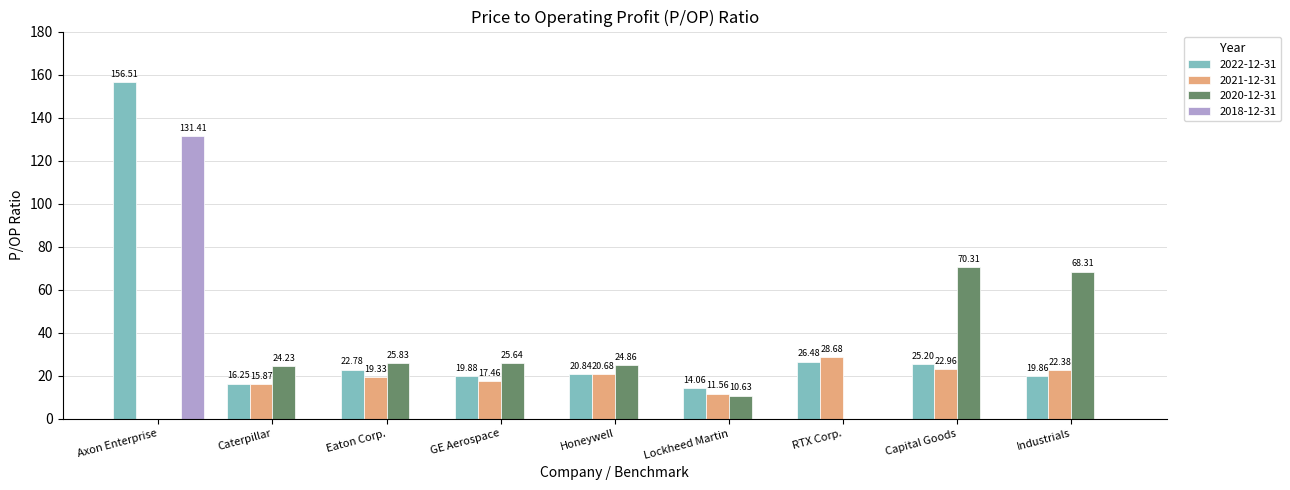

Which series has the largest total across all categories?

2022-12-31